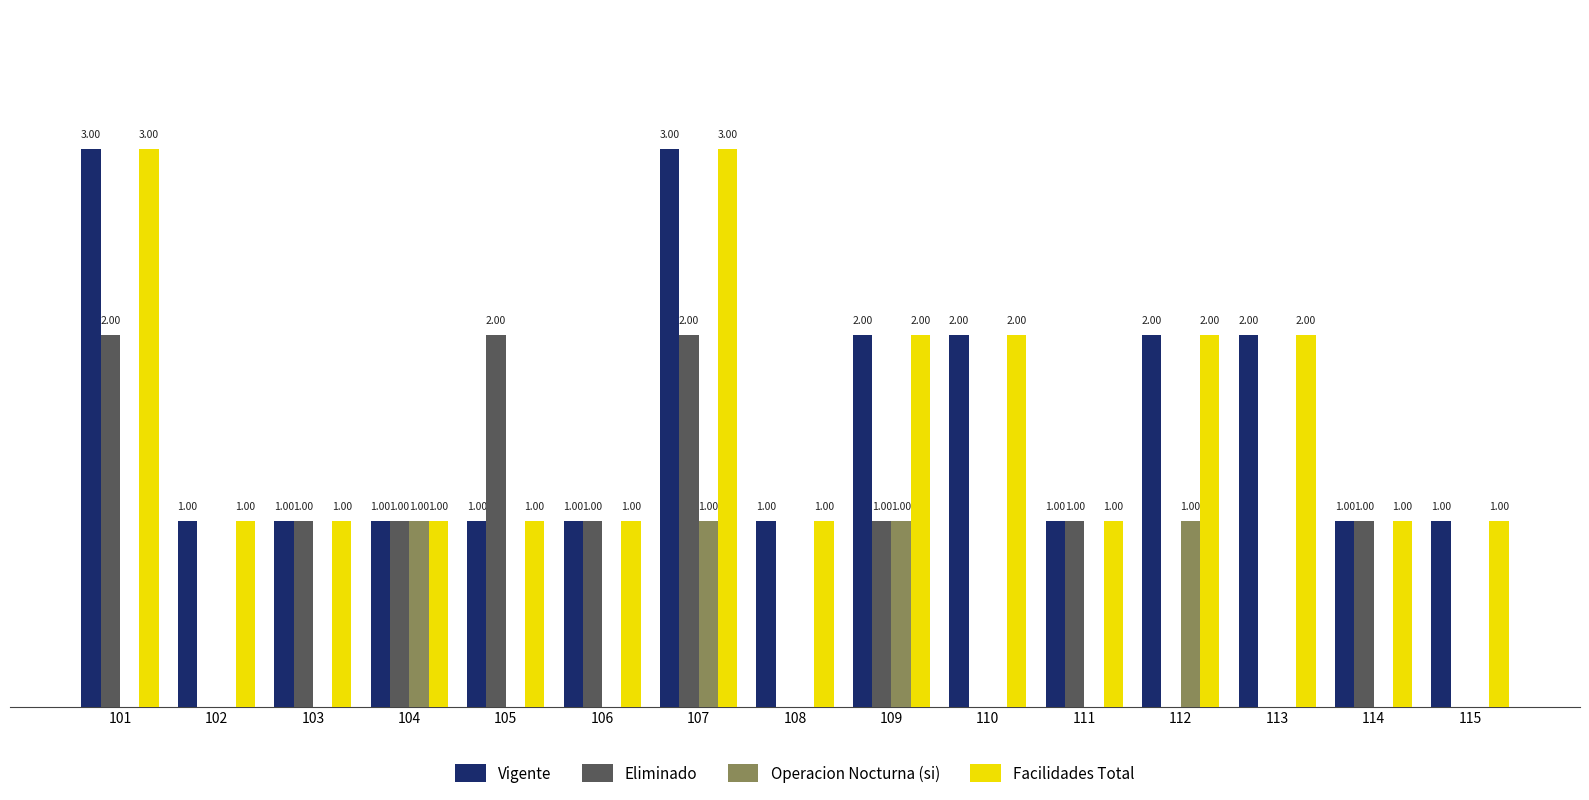

What are all the series names shown in the legend?

Vigente, Eliminado, Operacion Nocturna (si), Facilidades Total